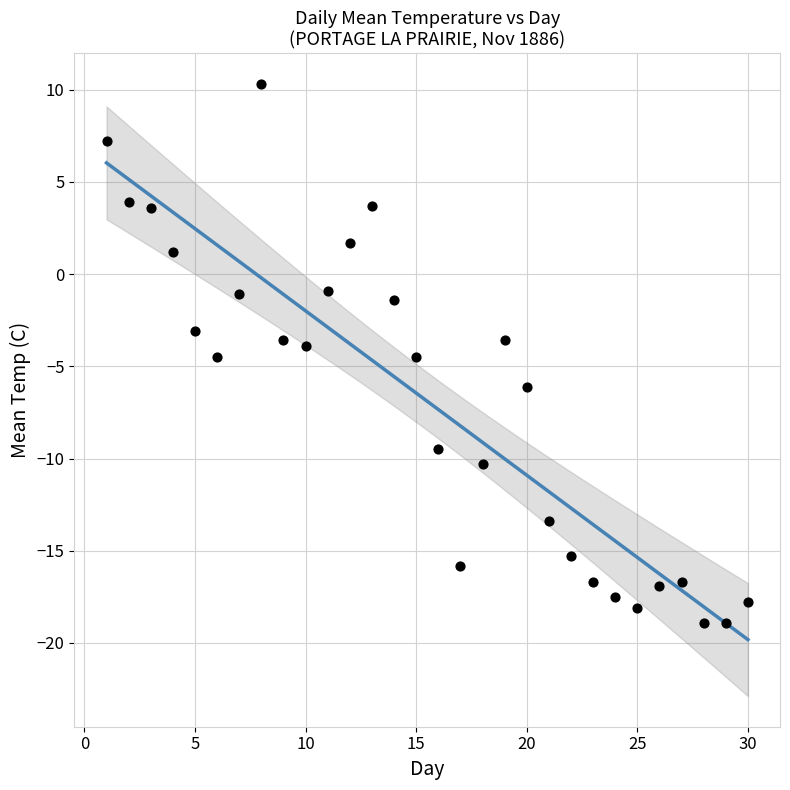

What is the range of Y values (max minus min)?

29.2